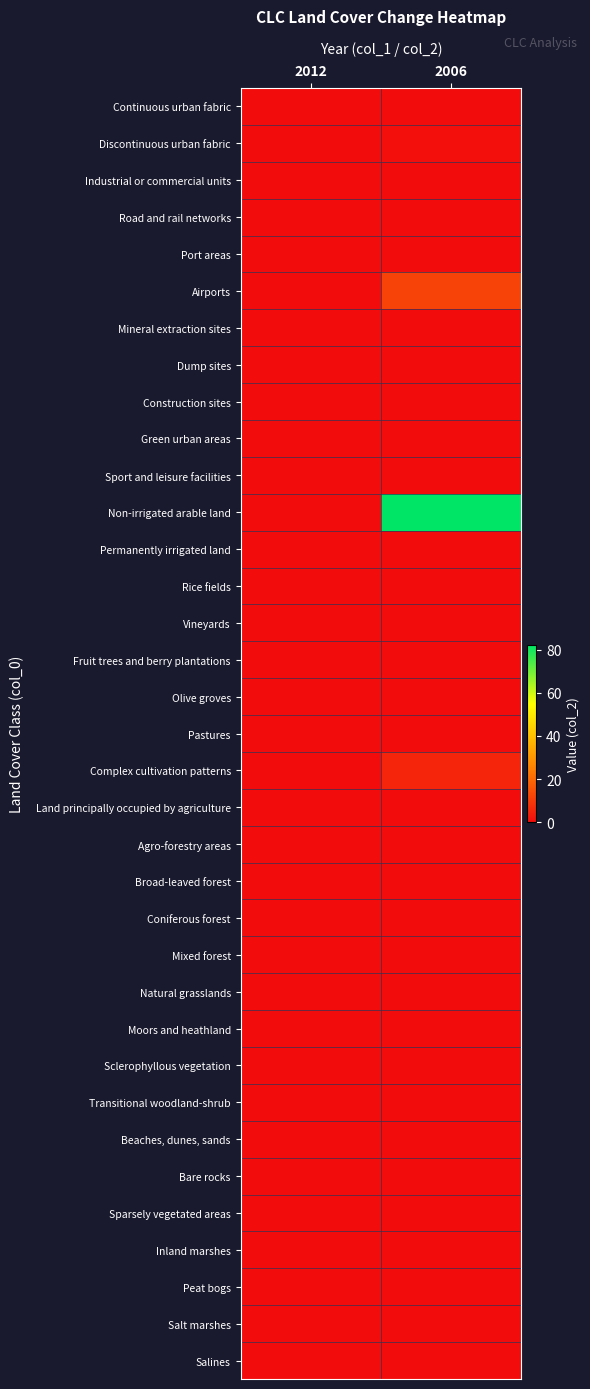

What is the total value across all series at 2006?

100.1